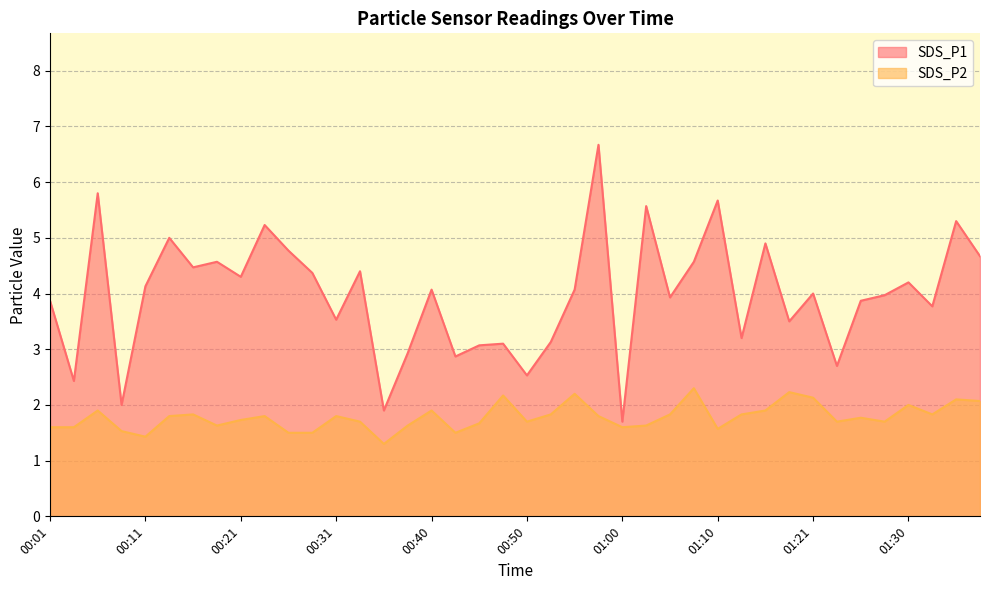

Which series has the largest total across all categories?

SDS_P1